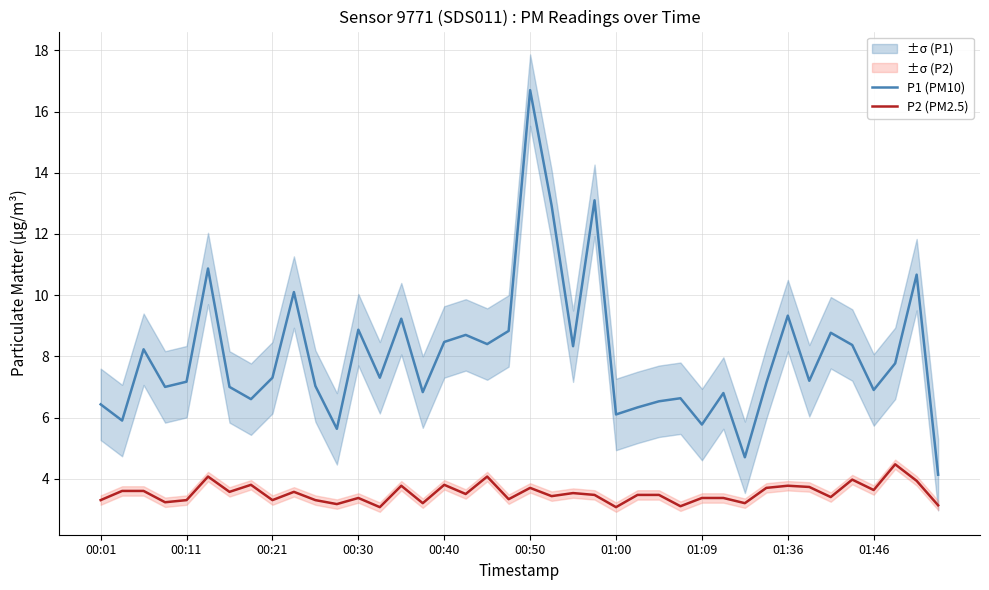

True or false: P1 (PM10) and P2 (PM2.5) intersect in this chart.

False